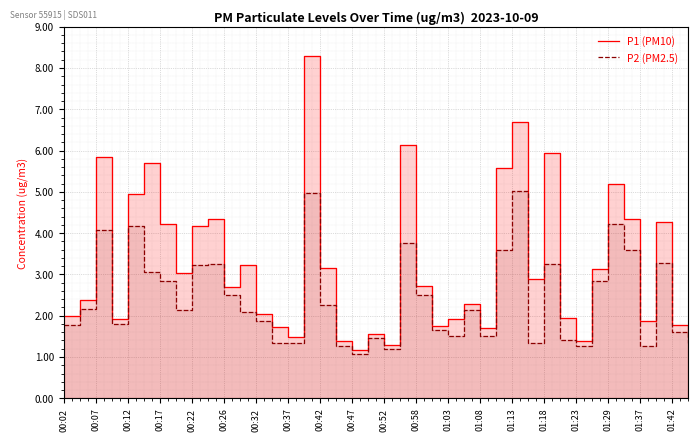

Is it true that P1 (PM10) equals 1.8 at 01:42?

True